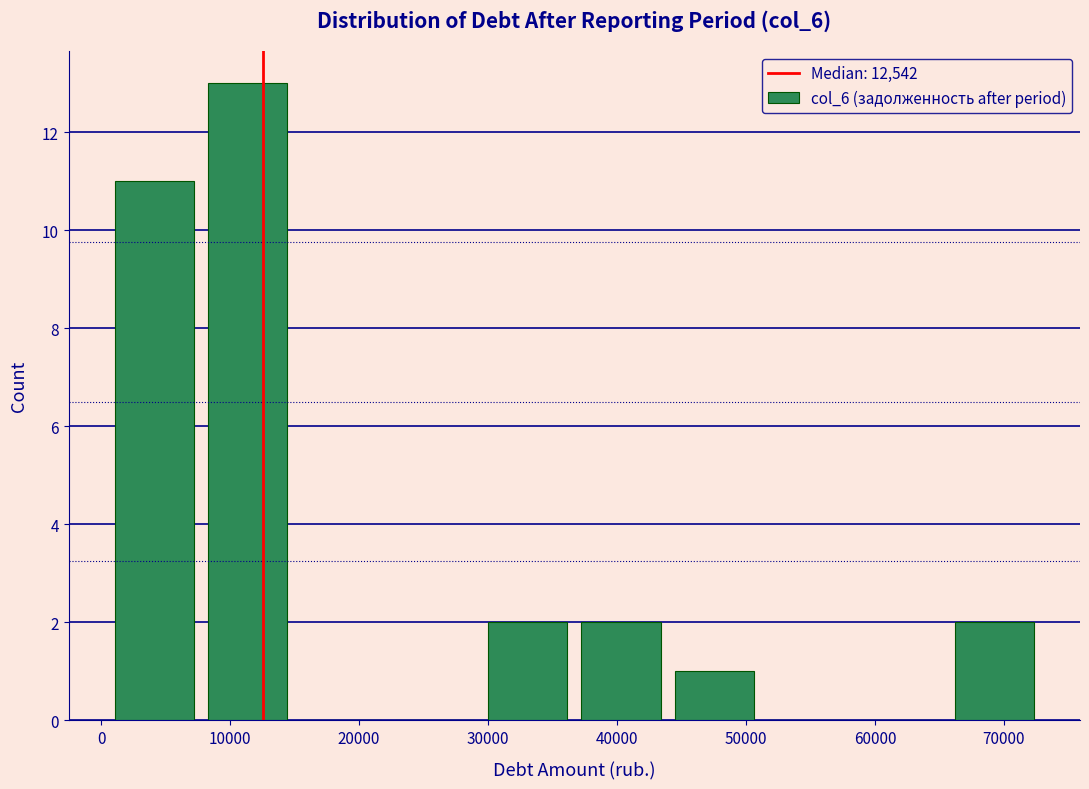

What is the height of the bar covering 29000 to 37000 on the x-axis? Neither the bar edges nor the heights are printed on the chart, so give them approximately, as read against the axes.

2